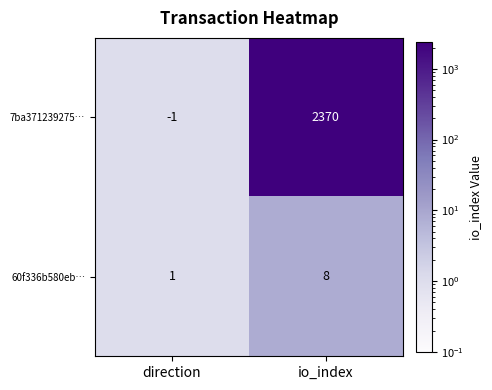

At which category is the sum across all series the highest?

io_index